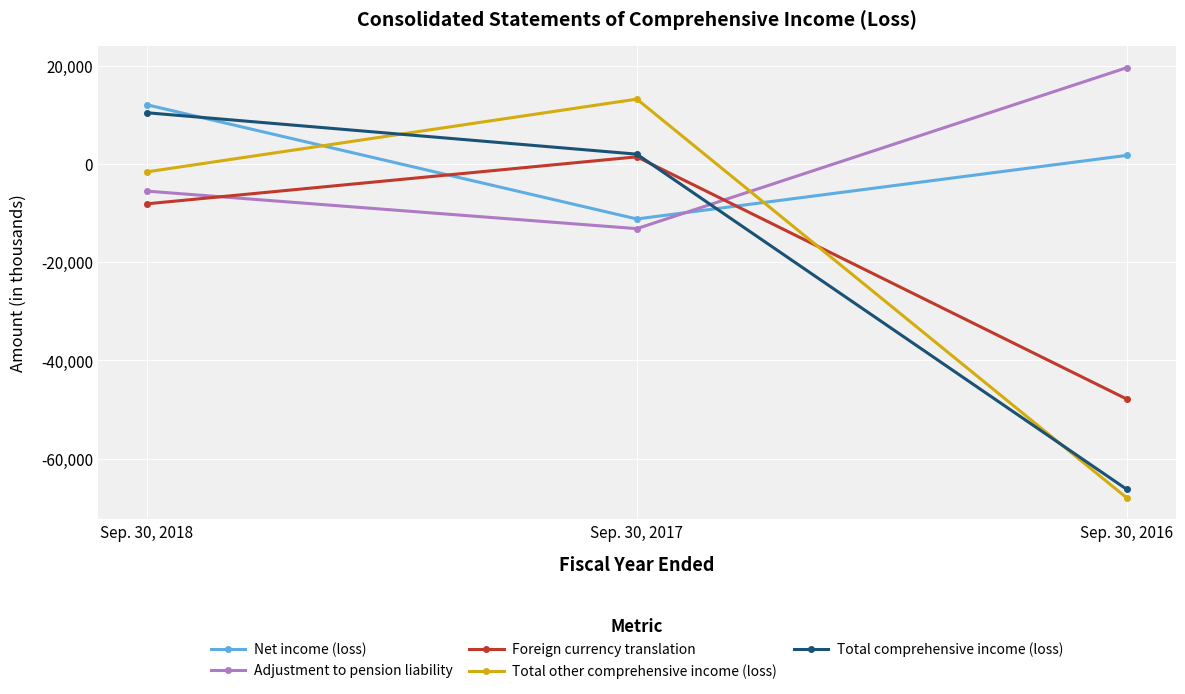

How many values in Adjustment to pension liability are above zero?

1